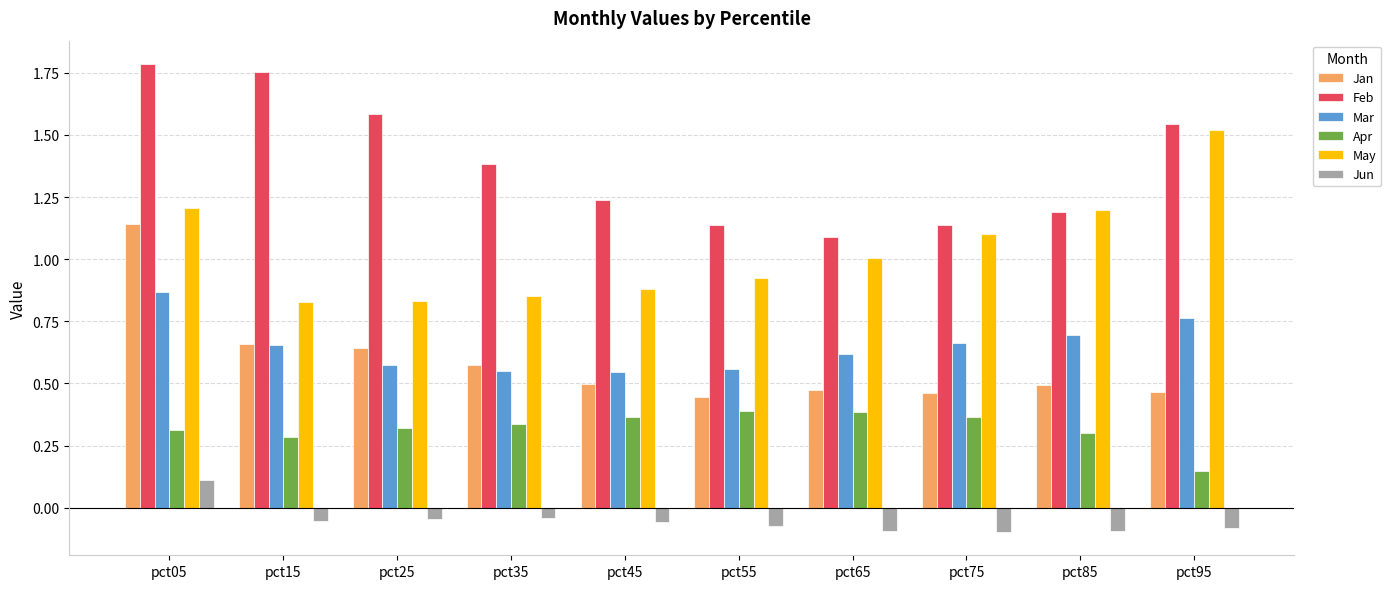

What is the sum of all Apr values?

3.2